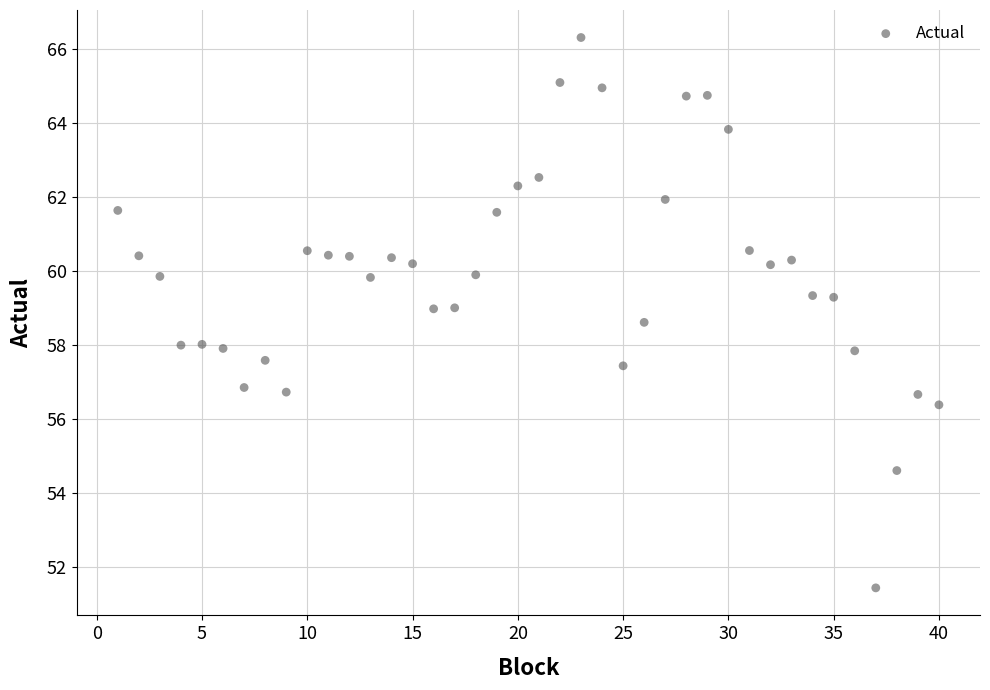

What is the range of Y values (max minus min)?

14.9